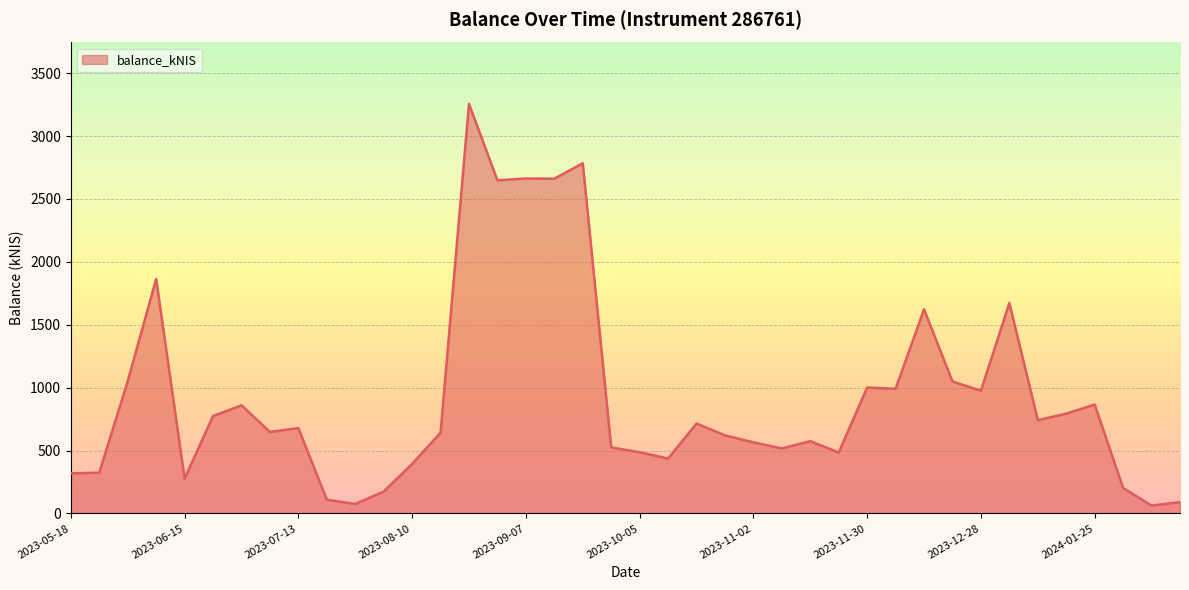

What is the maximum value shown in the chart?

3255.2